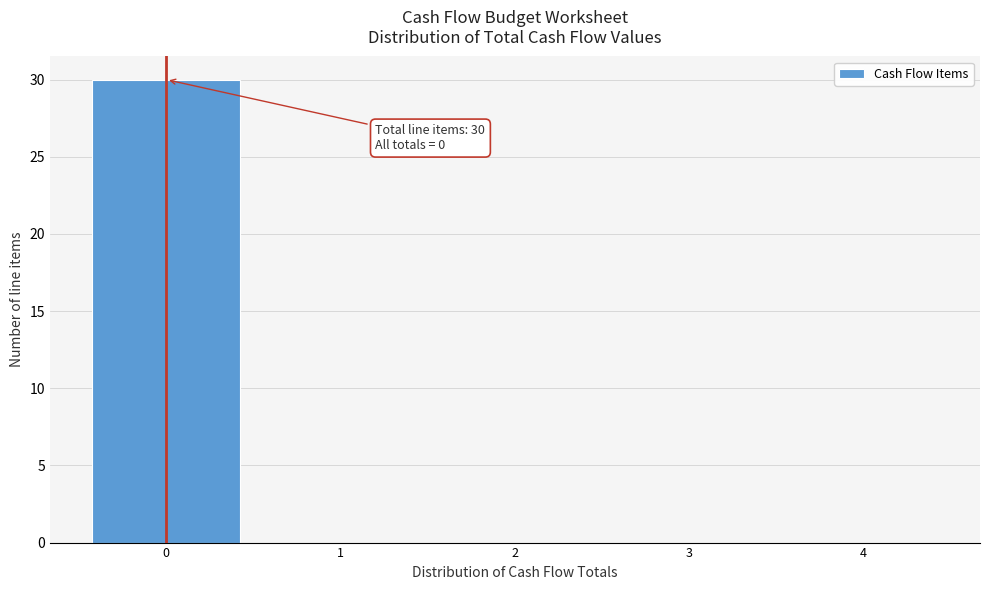

Which range on the x-axis has the tallest bar?

-0.5 to 0.5